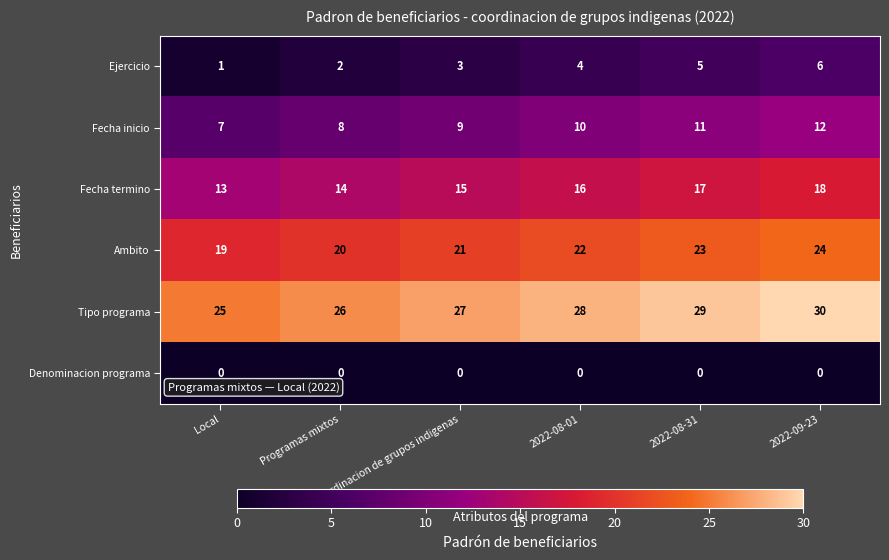

At how many categories does at least one series exceed 17?

6